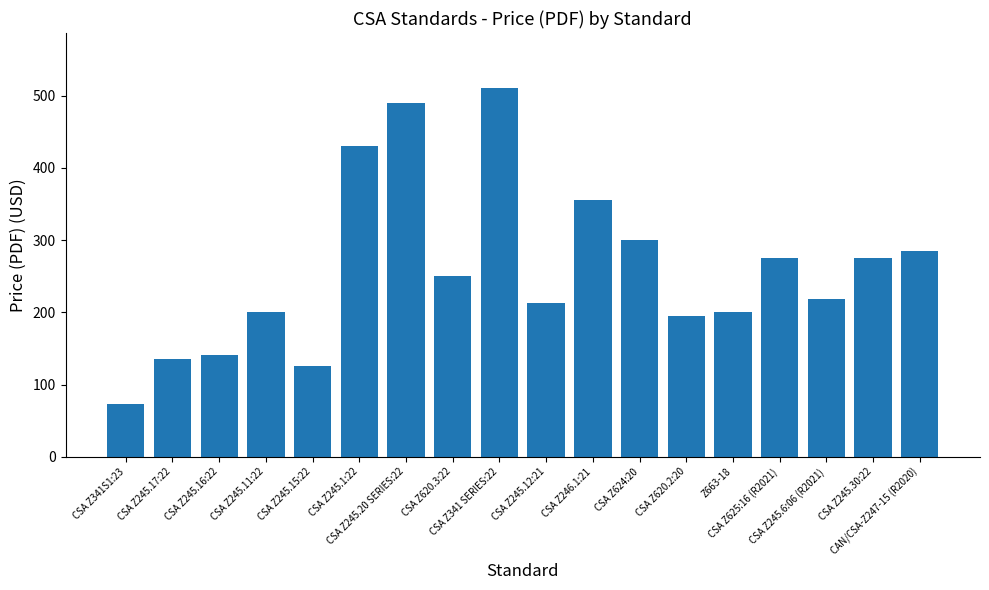

What is the difference between the maximum and minimum values?

437